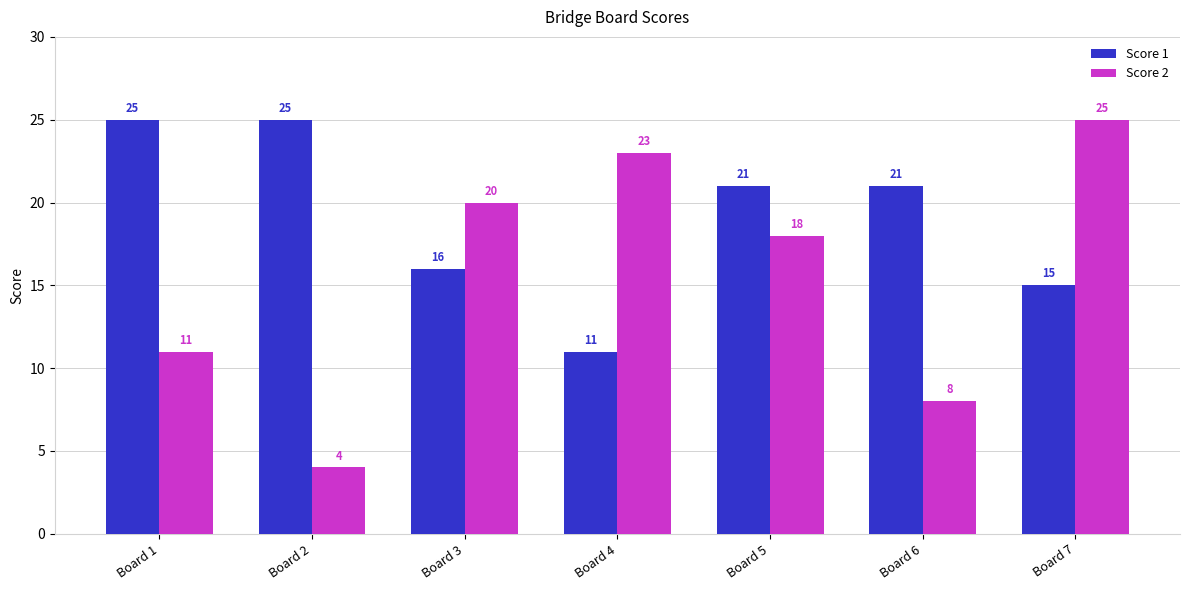

What is the difference between the maximum and second lowest values in the Score 1 series?

10